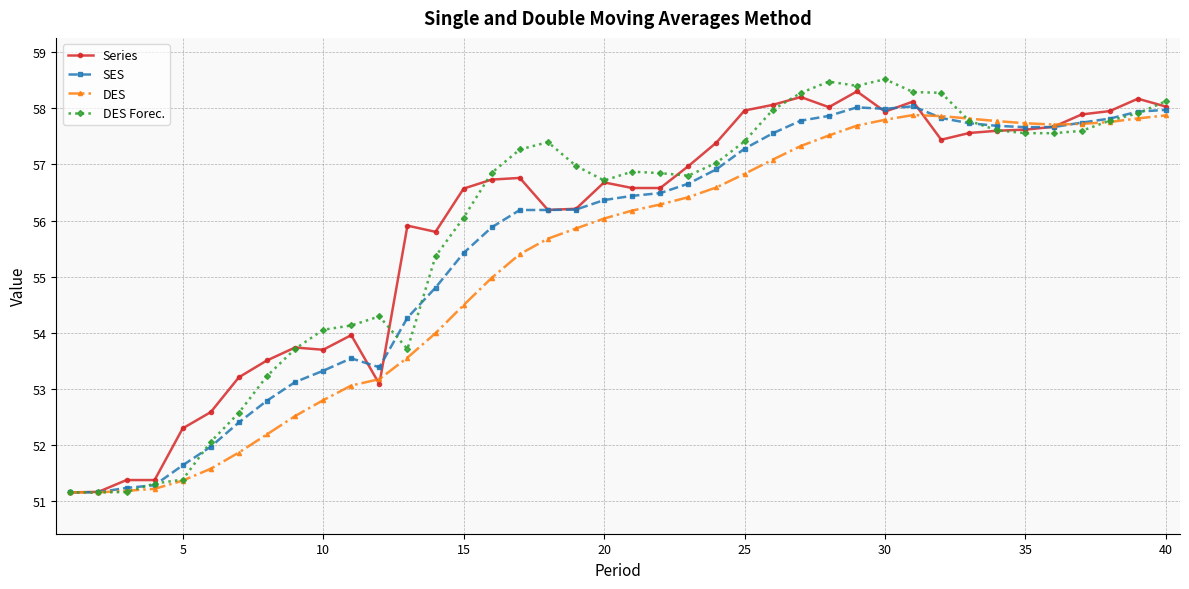

Does the chart display data point markers on the line(s)?

Yes